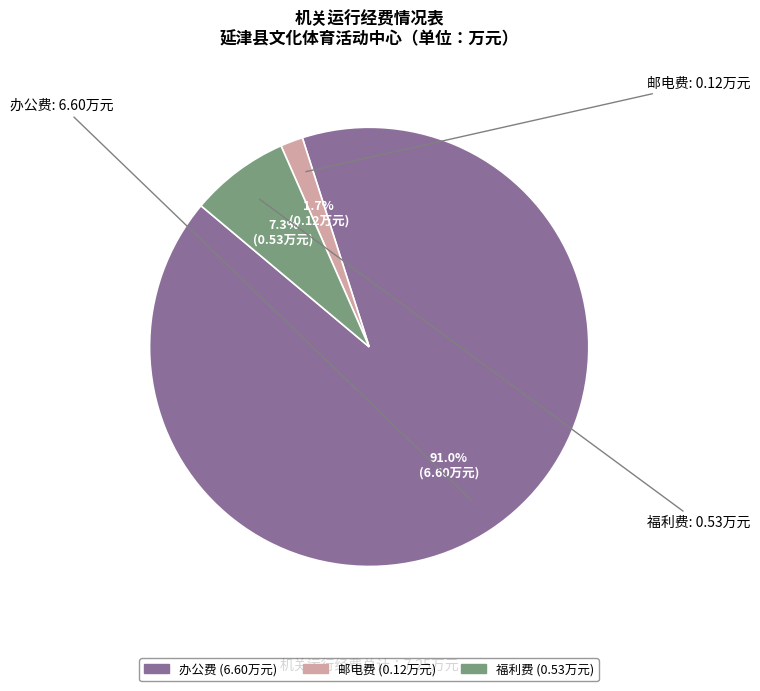

What is the largest slice in the pie chart?

办公费